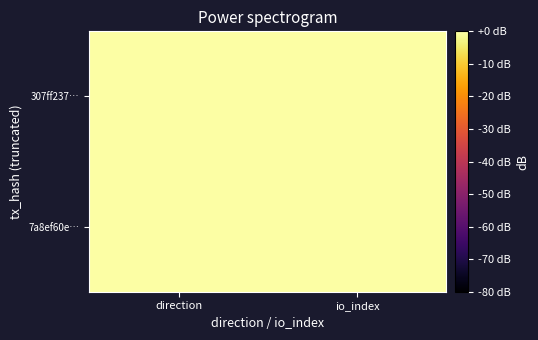

Rank the series at direction from lowest to highest value.

7a8ef60e…, 307ff237…